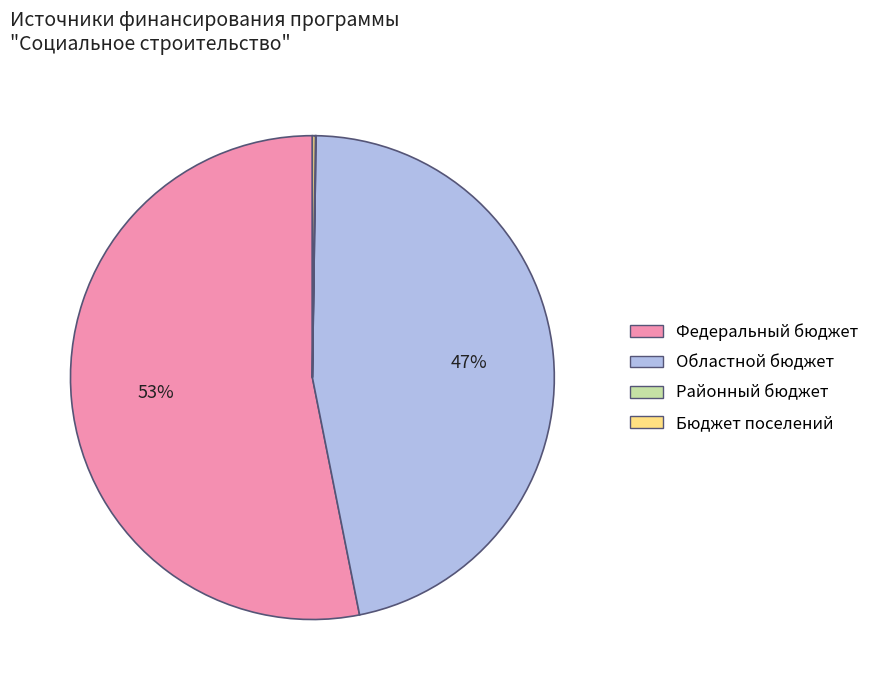

To the nearest percent, what percentage of the pie is Федеральный бюджет?

53%